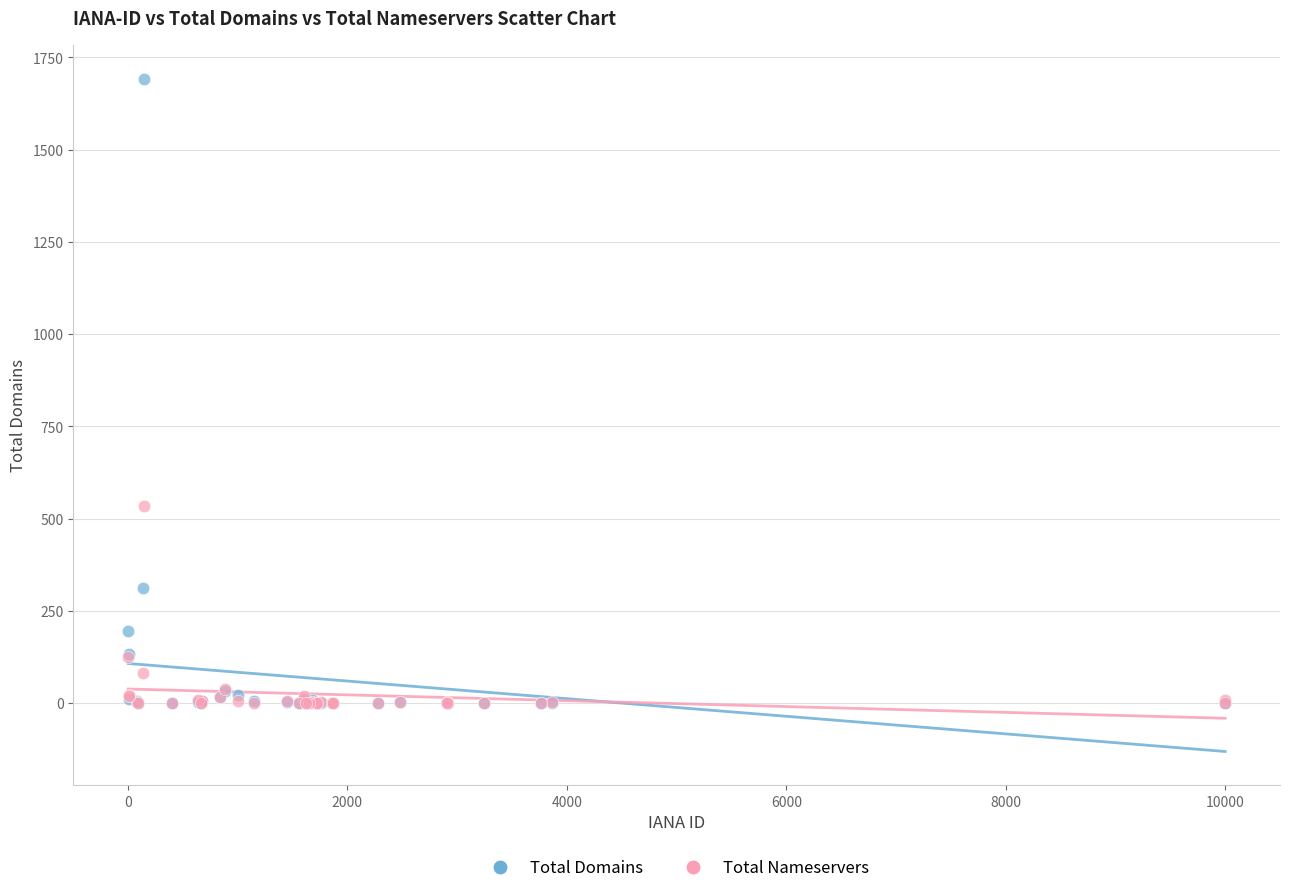

In the Total Nameservers series, what Y value is closest to 267?

125